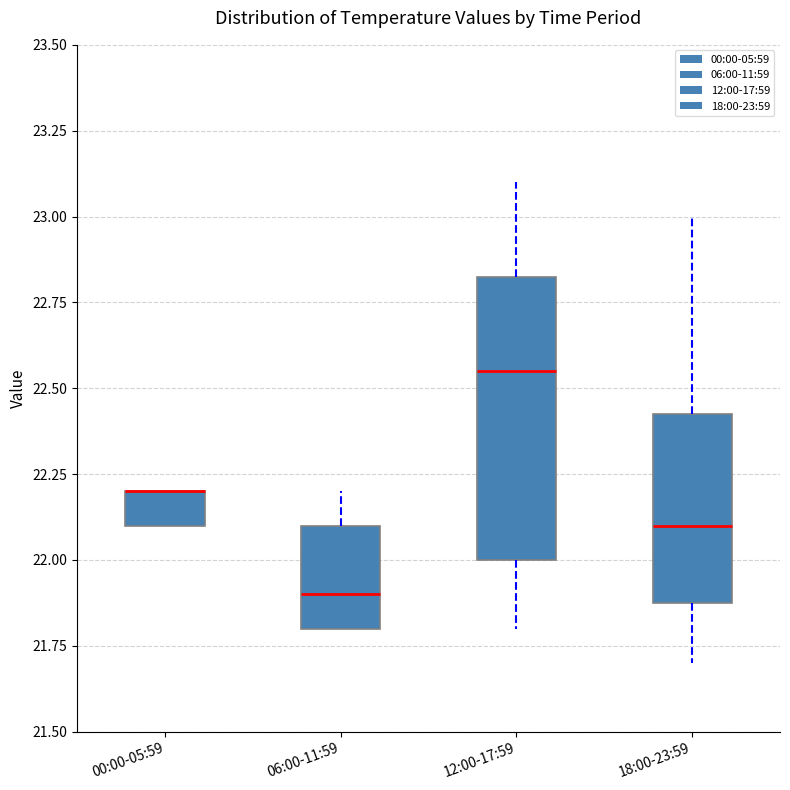

Which box is the tallest, from its lower edge to its upper edge?

12:00-17:59